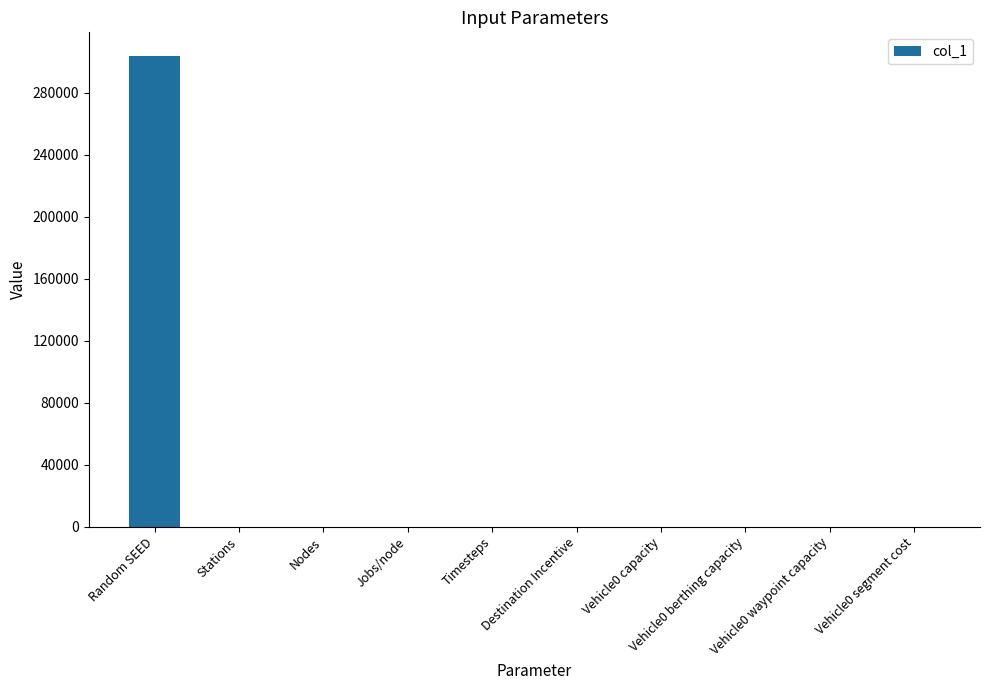

What is the greatest value displayed?

303952.0